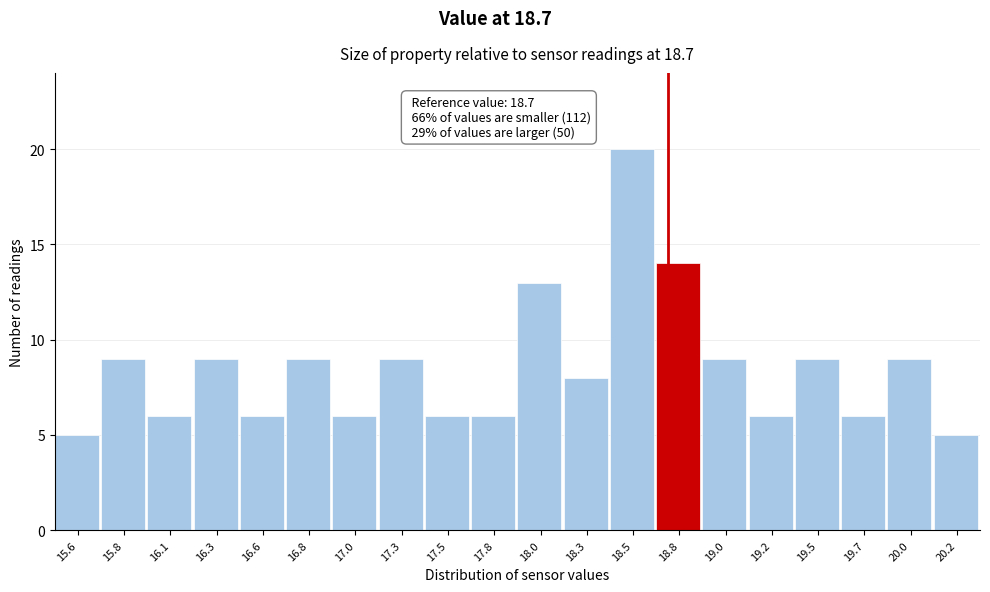

Over which range of the x-axis is the bar tallest?

18.390 to 18.635